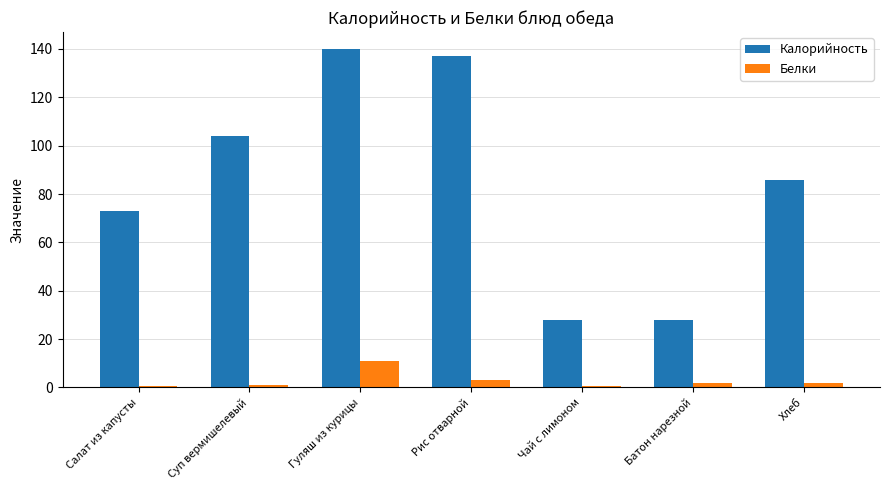

Which series has the largest total across all categories?

Калорийность